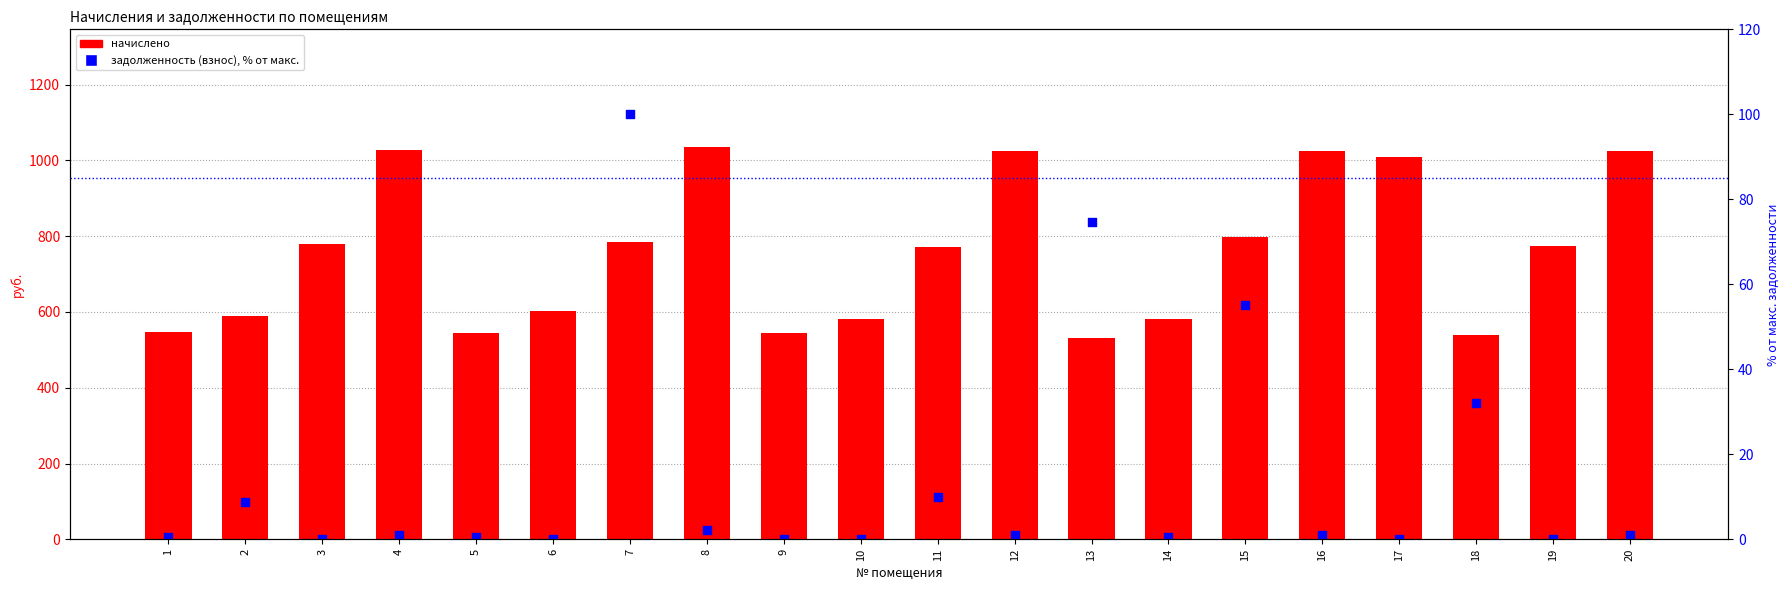

Which series contains the highest Y value?

начислено